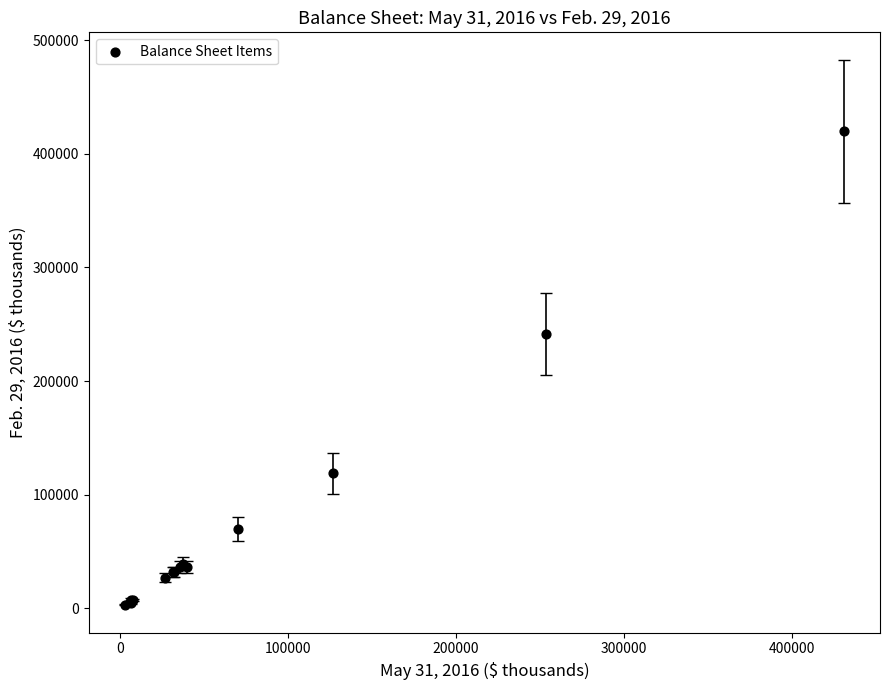

What Y value in the scatter plot is closest to 211398?

241609